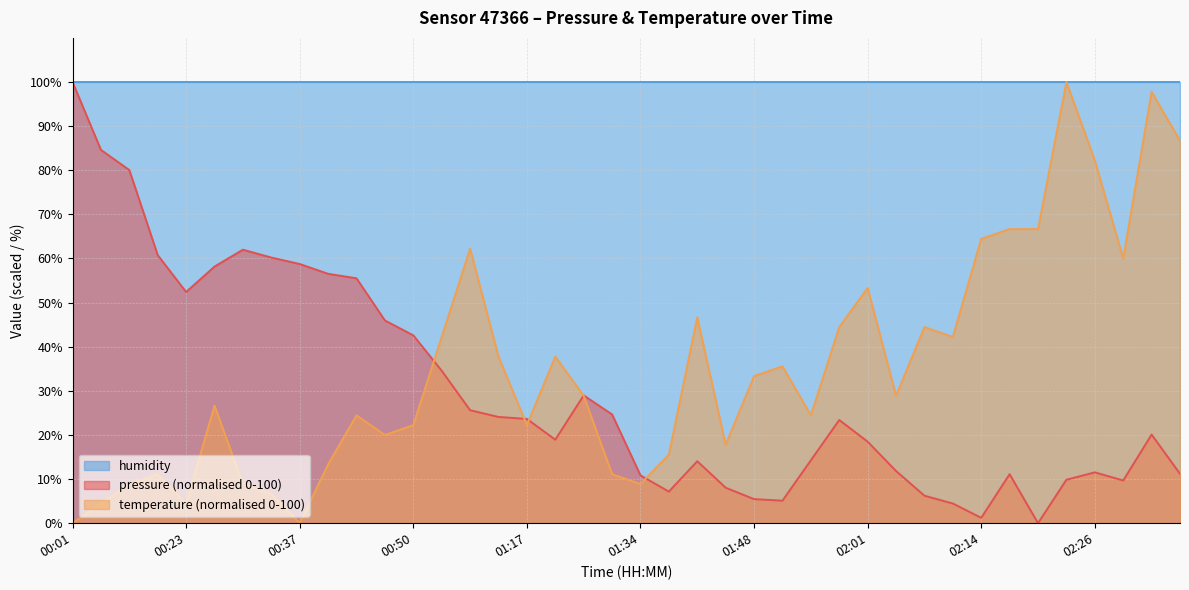

What is the difference between the maximum and second lowest values in the pressure series?

98.8